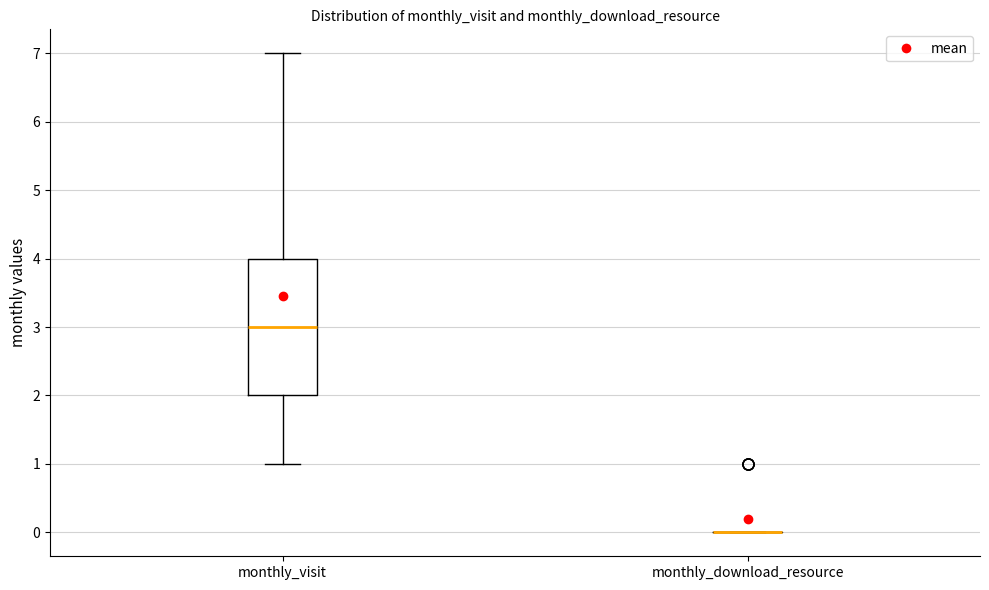

Reading left to right, transcribe this box plot: for each box, give where its median line is, the range the box spans, and where its two whiskers end, as read against the y-axis. The values are not printed on the chart, so give them approximately, as read against the axis.

monthly_visit: median 3, box 2 to 4, whiskers 1 to 7
monthly_download_resource: box collapsed to a line at 0, whiskers 0 to 0